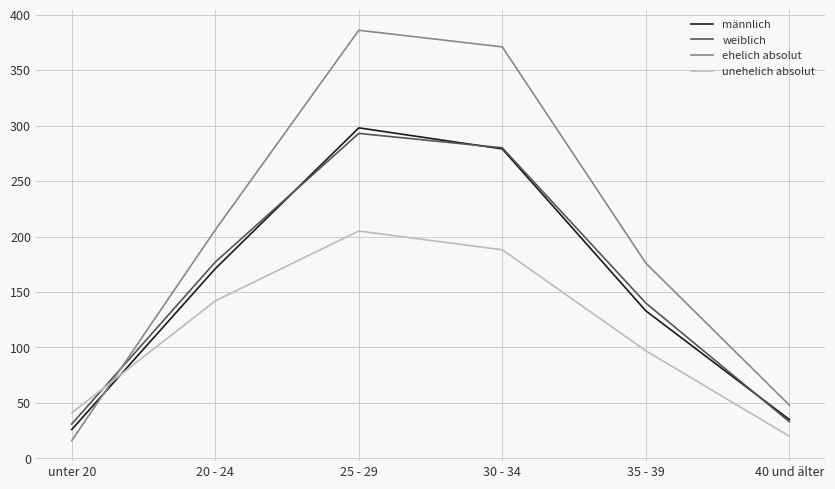

In weiblich, how many points are higher than both neighbors (excluding endpoints)?

1